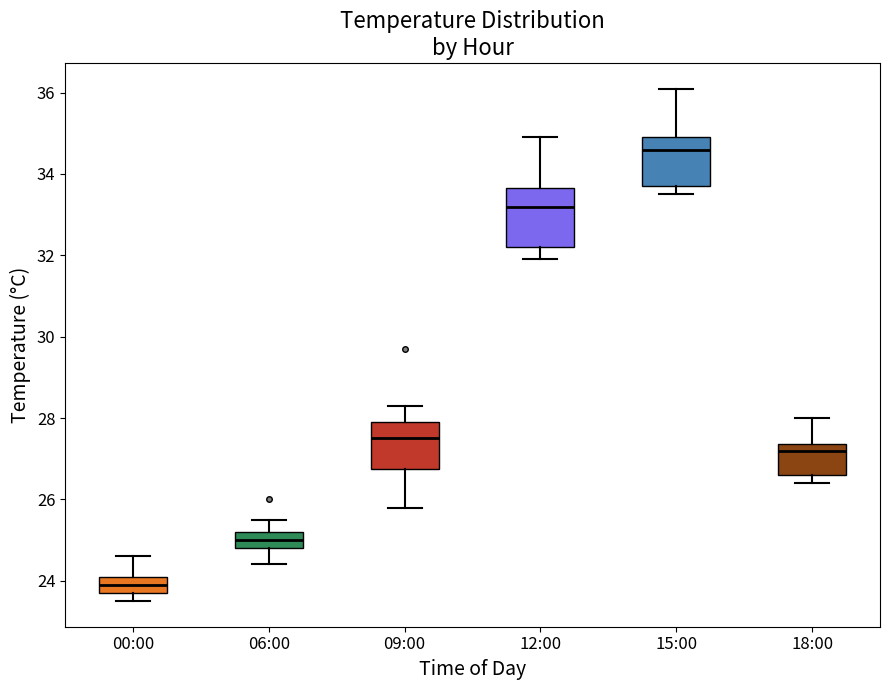

Where does the median line of the box for 06:00 sit on the y-axis? The values are not printed on the chart, so give them approximately, as read against the axis.

25.0